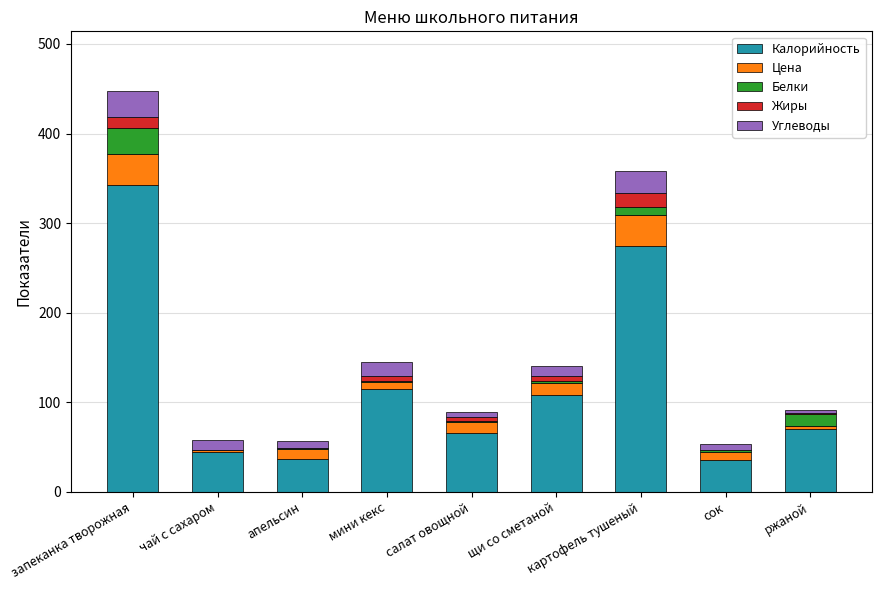

How many data points does each series have?

9